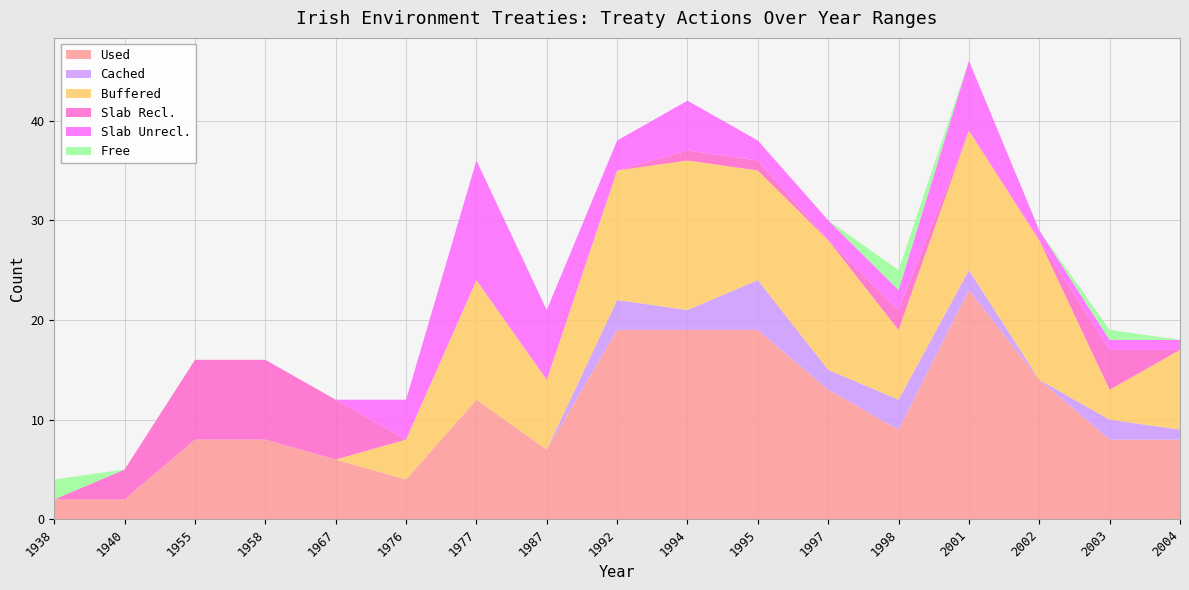

Reading left to right, list all the values displayed in this chart.

Used: 2	2	8	8	6	4	12	7	19	19	19	13	9	23	14	8	8
Cached: 0	0	0	0	0	0	0	0	3	2	5	2	3	2	0	2	1
Buffered: 0	0	0	0	0	4	12	7	13	15	11	13	7	14	14	3	8
Slab Recl.: 0	3	8	8	6	0	0	0	0	1	1	0	2	0	0	4	0
Slab Unrecl.: 0	0	0	0	0	4	12	7	3	5	2	2	2	7	1	1	1
Free: 2	0	0	0	0	0	0	0	0	0	0	0	2	0	0	1	0